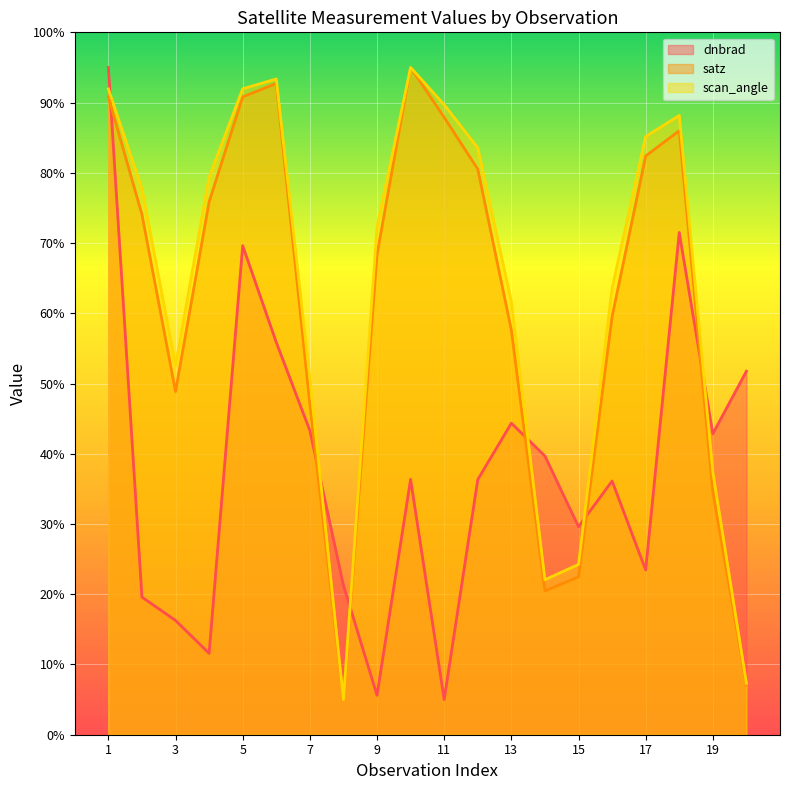

True or false: satz and scan_angle intersect in this chart.

False